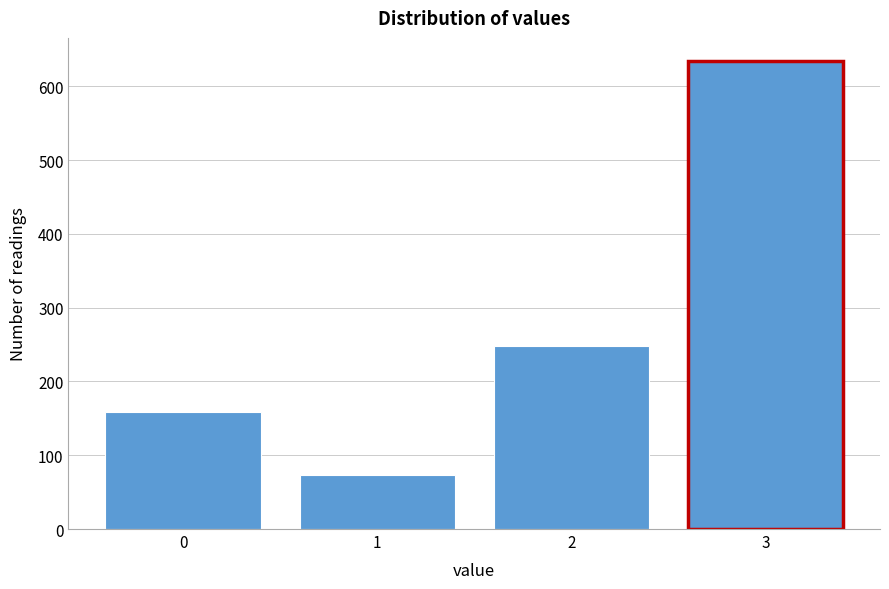

Reading left to right, what are all the values shown in this chart?

0=159	1=73	2=248	3=634